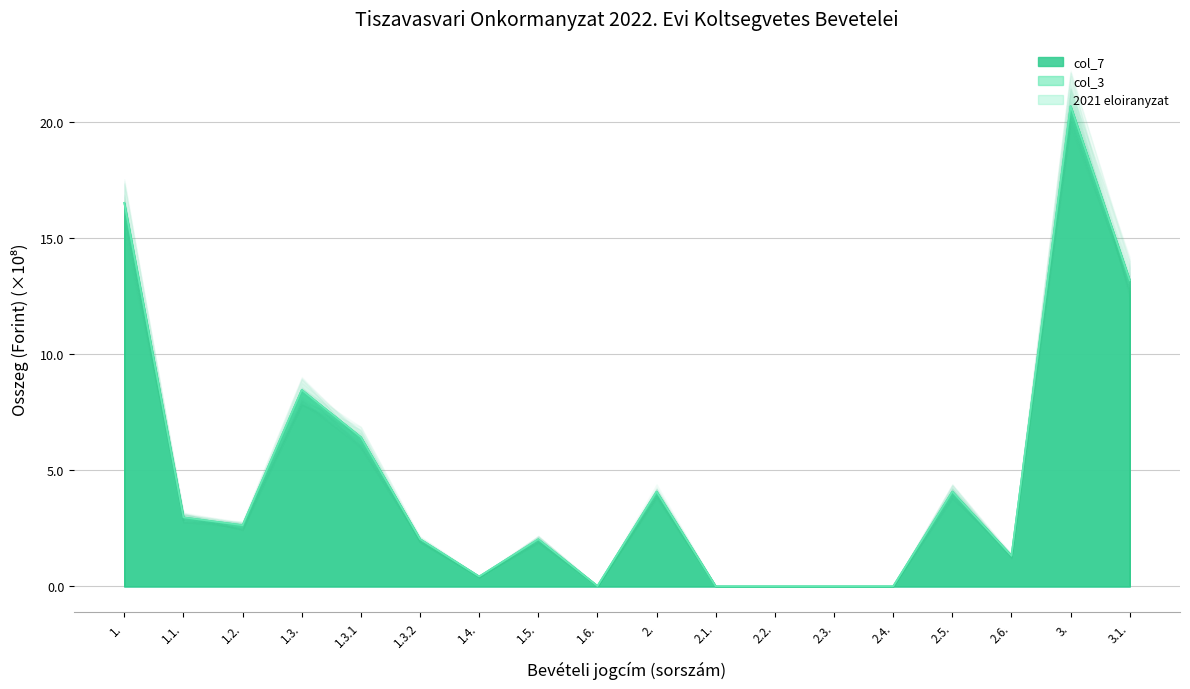

True or false: col_7 and 2021 eloiranyzat cross at least once.

False